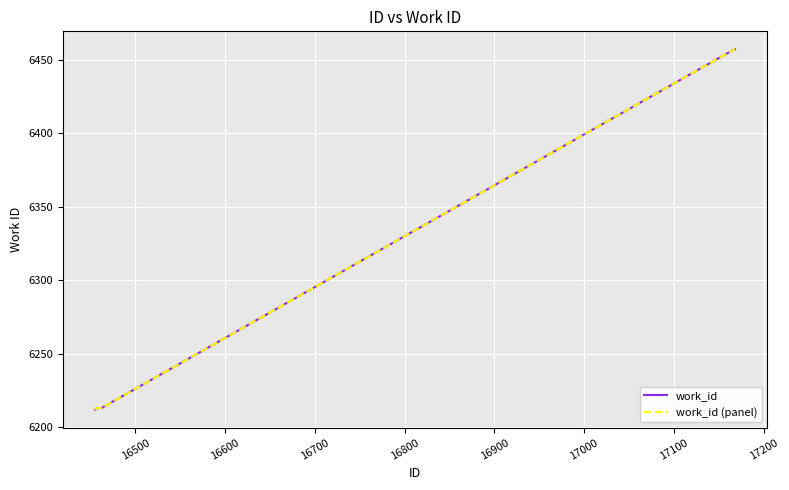

Is this an area chart (filled region under the line)?

No